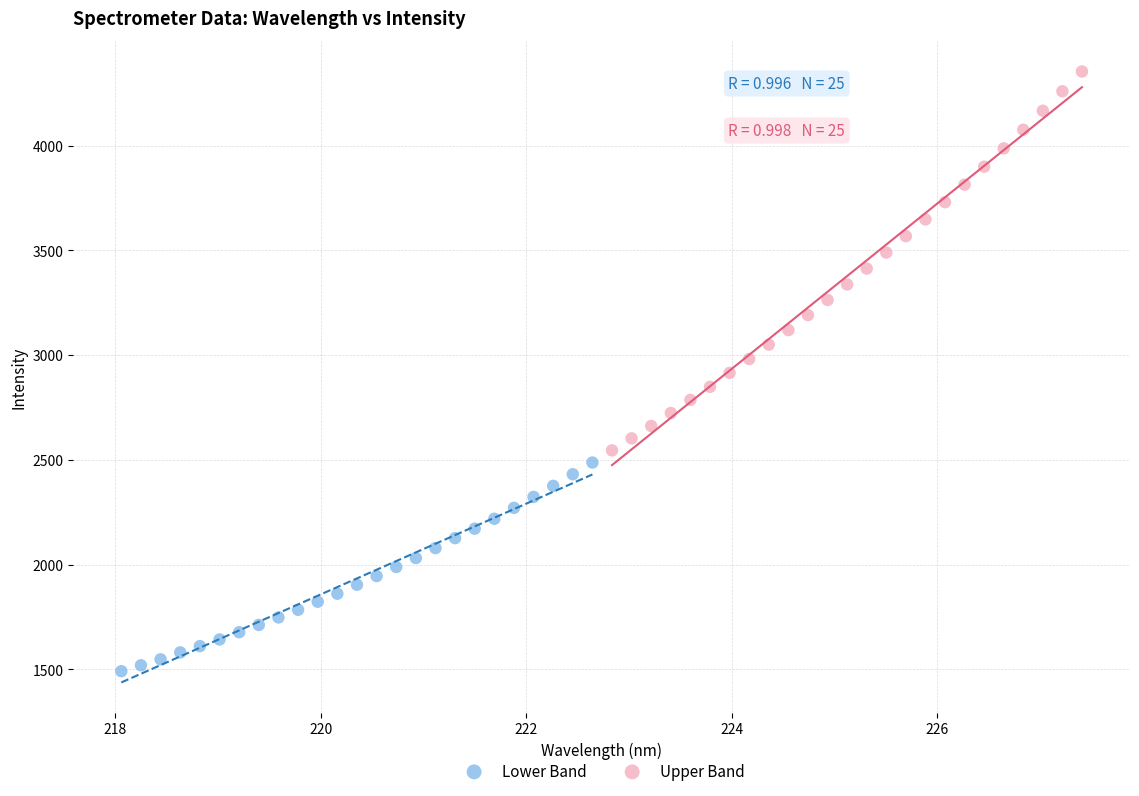

What are all the series names shown in the legend?

Lower Band, Upper Band